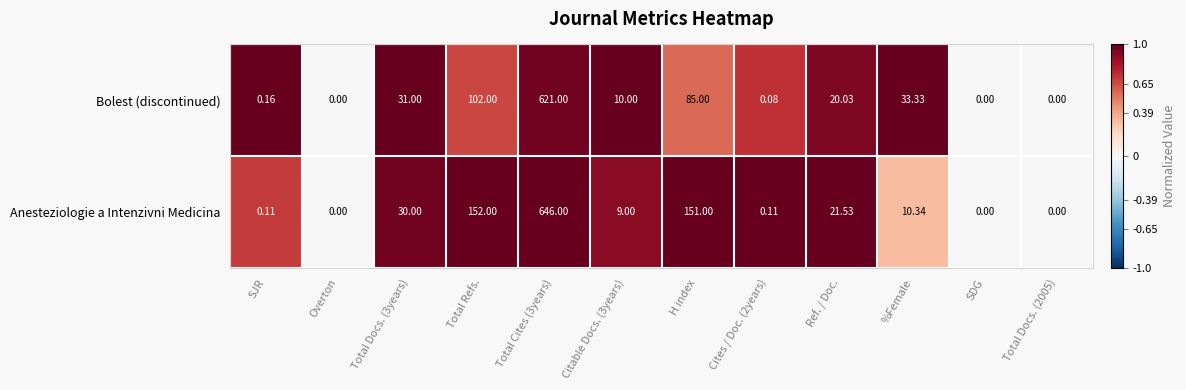

Which series has the largest total across all categories?

Anesteziologie a Intenzivni Medicina